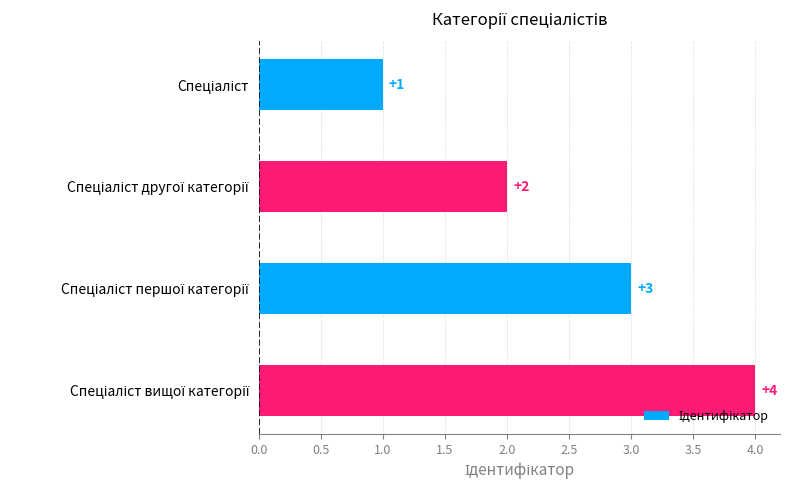

How many values are between 2 and 4?

3